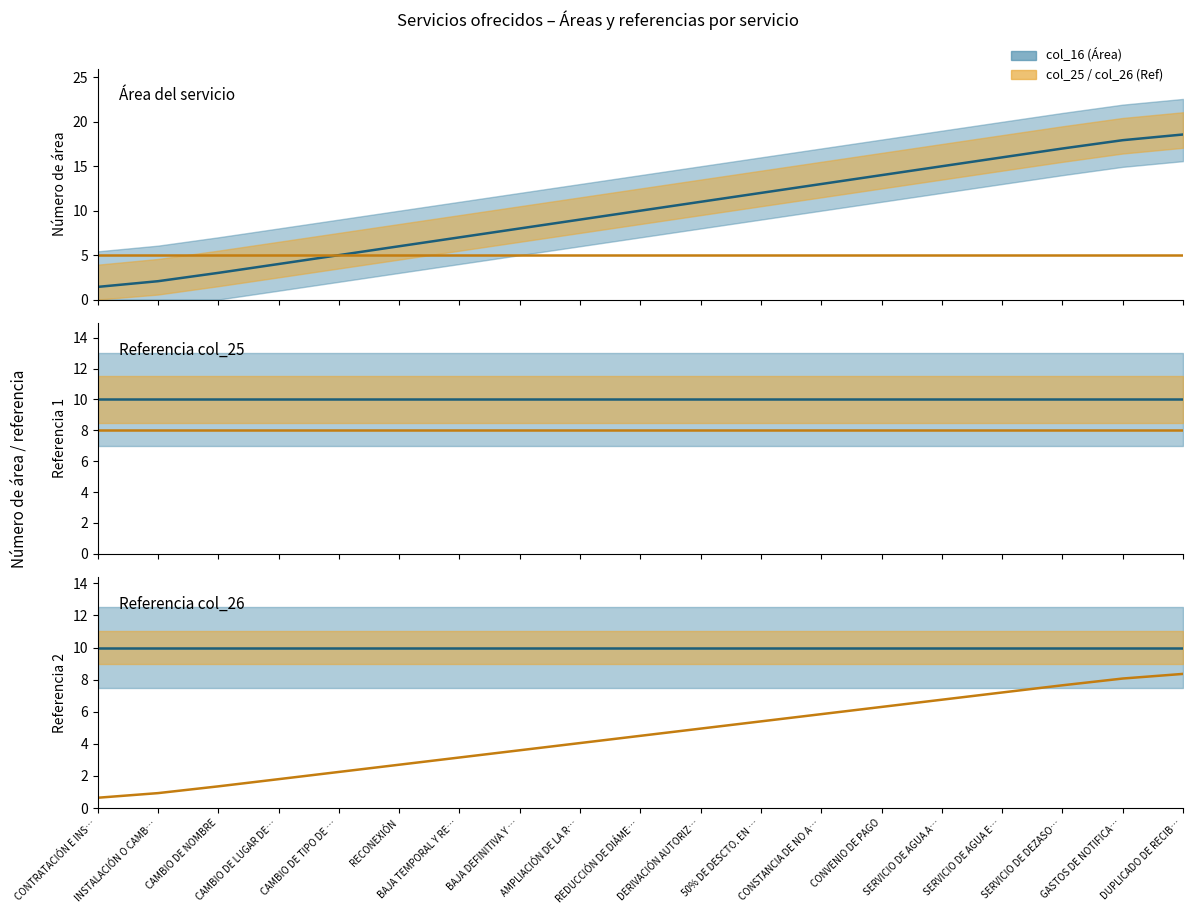

True or false: col_25 line and col_16 line cross at least once.

False